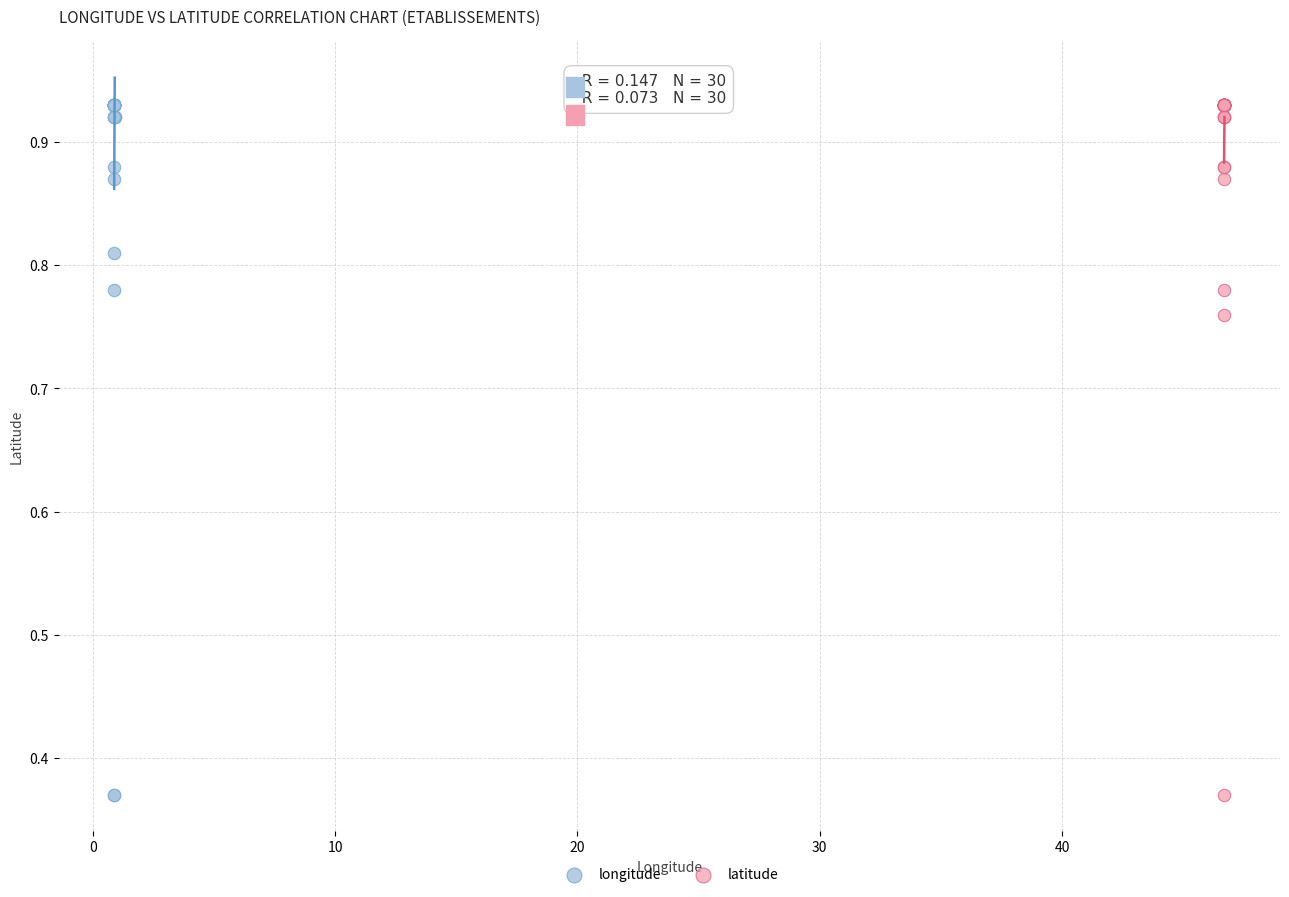

What are all the series names shown in the legend?

longitude, latitude